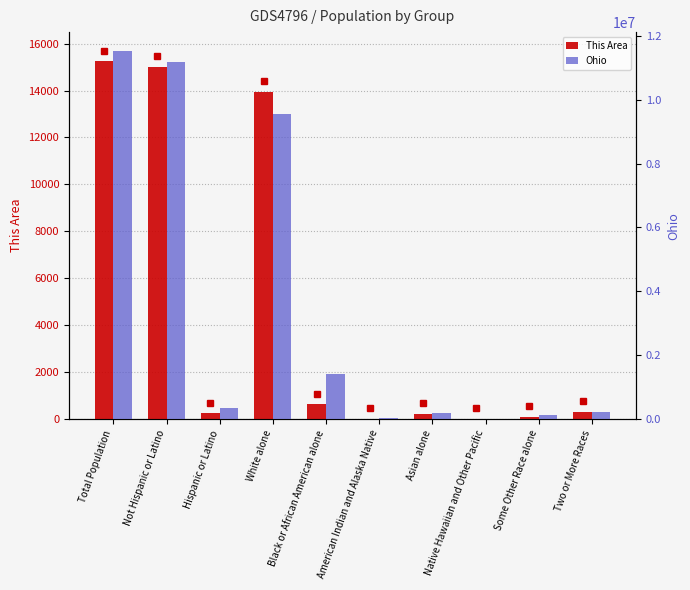

Which has a higher value, Not Hispanic or Latino or Some Other Race alone?

Not Hispanic or Latino